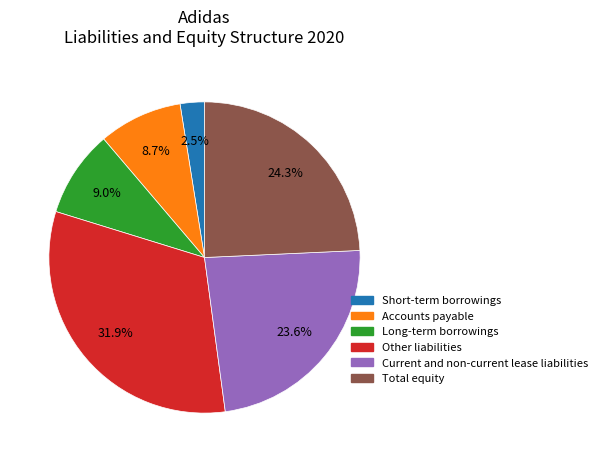

To the nearest percent, what is the difference between the Current and non-current lease liabilities and Short-term borrowings slice percentages?

21%